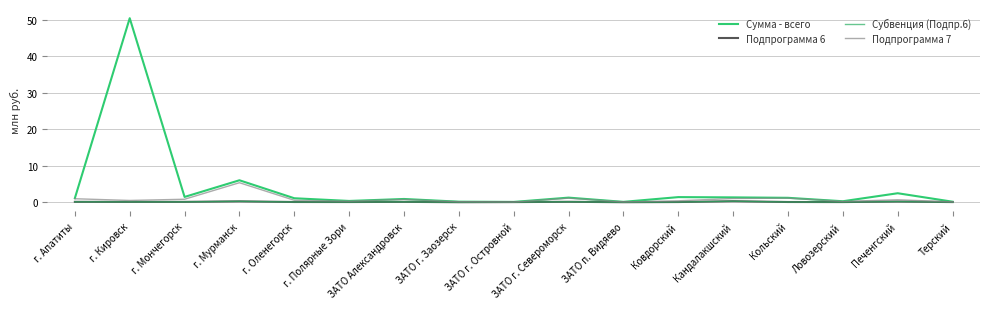

Count the Подпрограмма 6 values in the range 0 to 1.

17